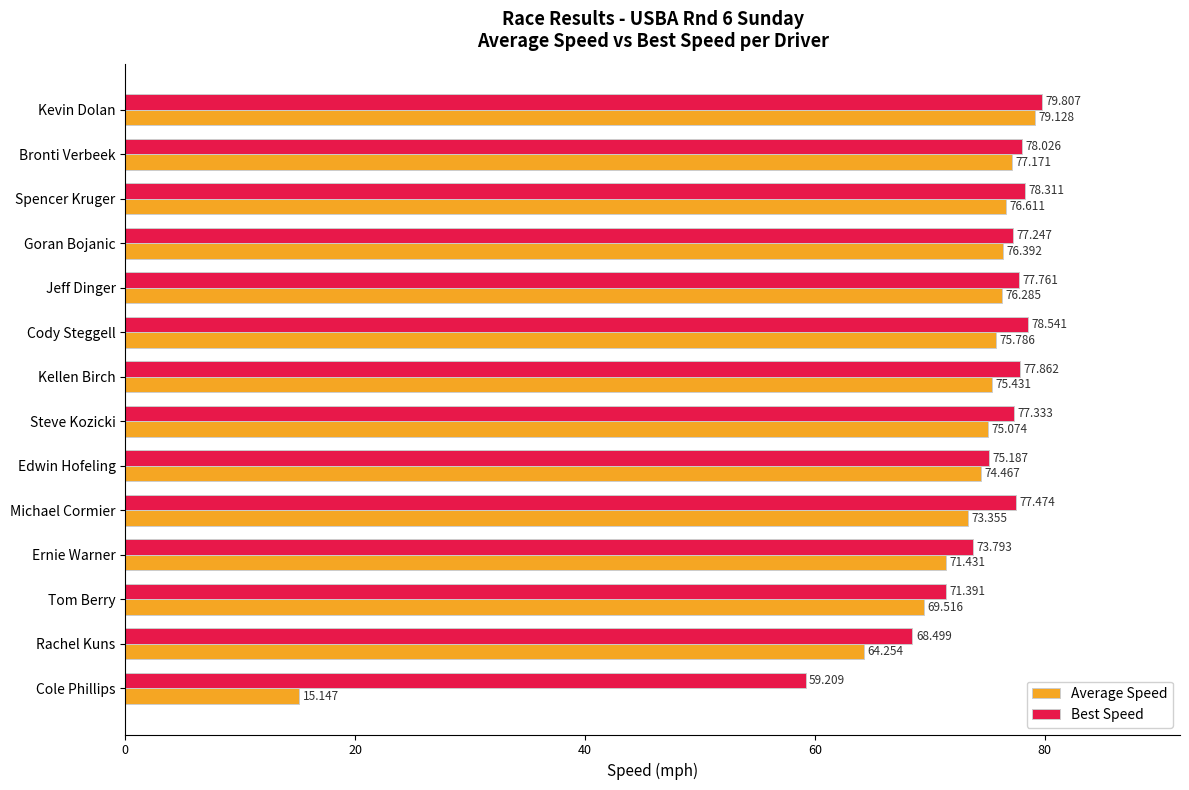

At which category is the sum across all series the highest?

Kevin Dolan